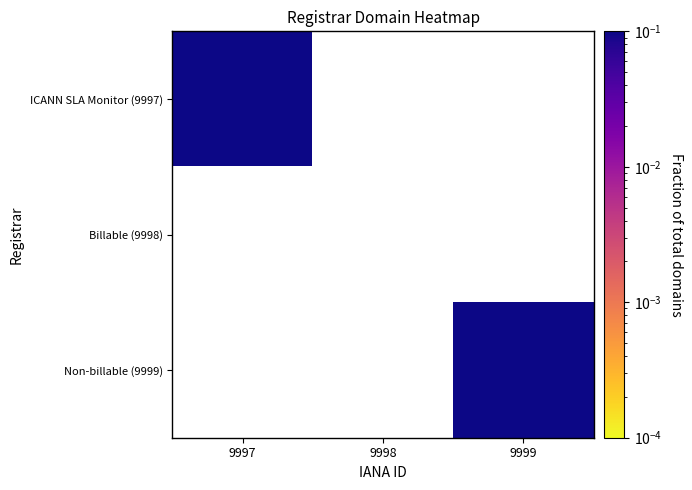

How many categories are shown in the chart?

3